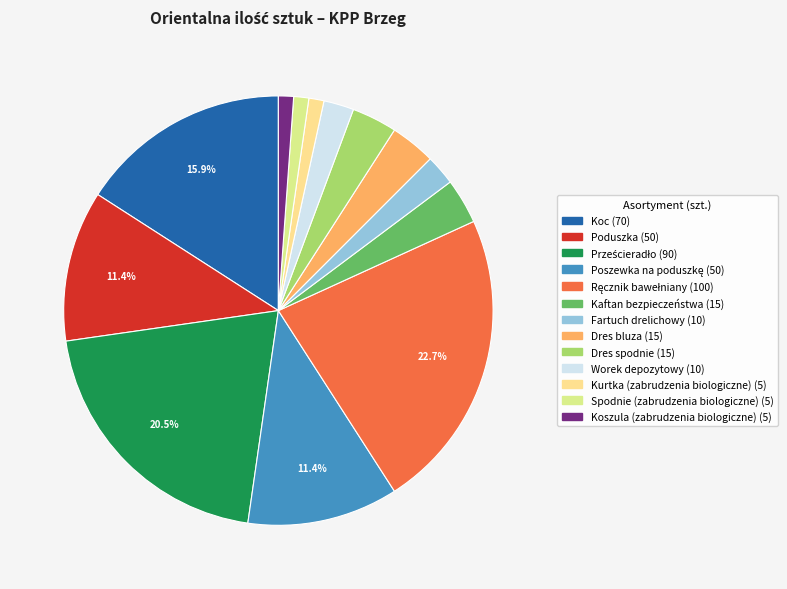

How many segments does this pie chart have?

13